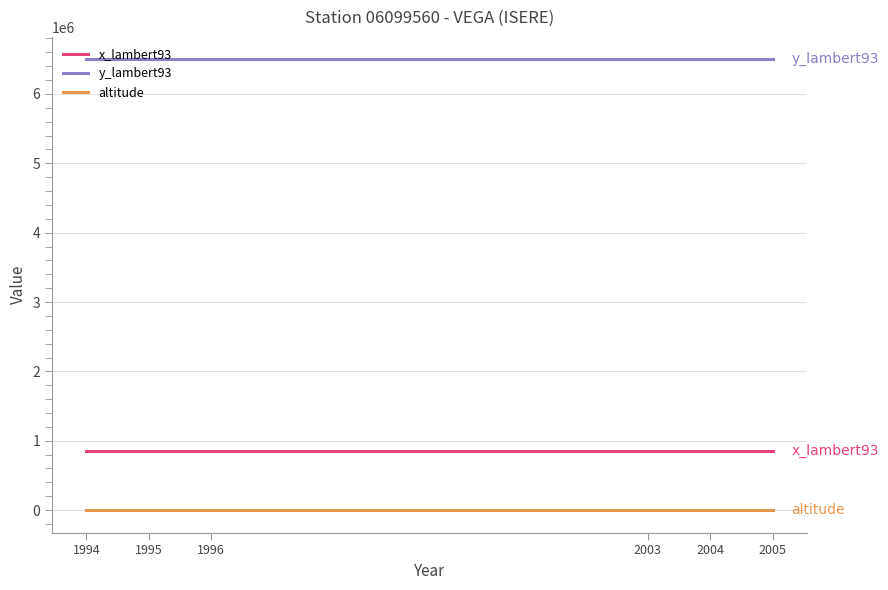

Reading left to right, transcribe all the data shown in this chart.

x_lambert93: 853446	853446	853446	853446	853446	853446
y_lambert93: 6496942	6496942	6496942	6496942	6496942	6496942
altitude: 213	213	213	213	213	213